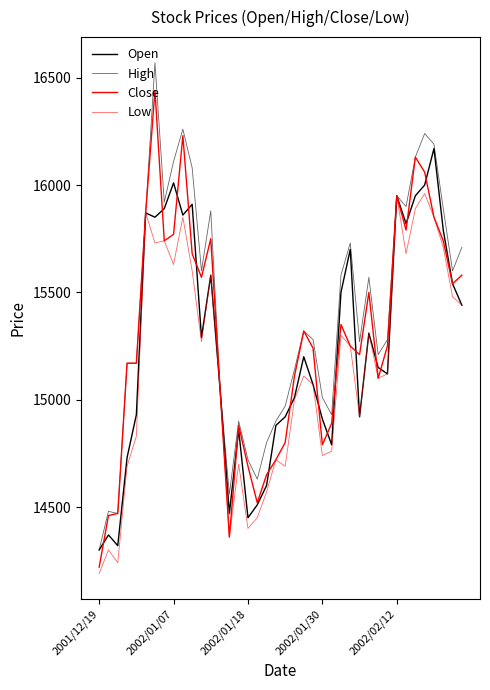

Which category has the lowest value in the Open series?

2001/12/19